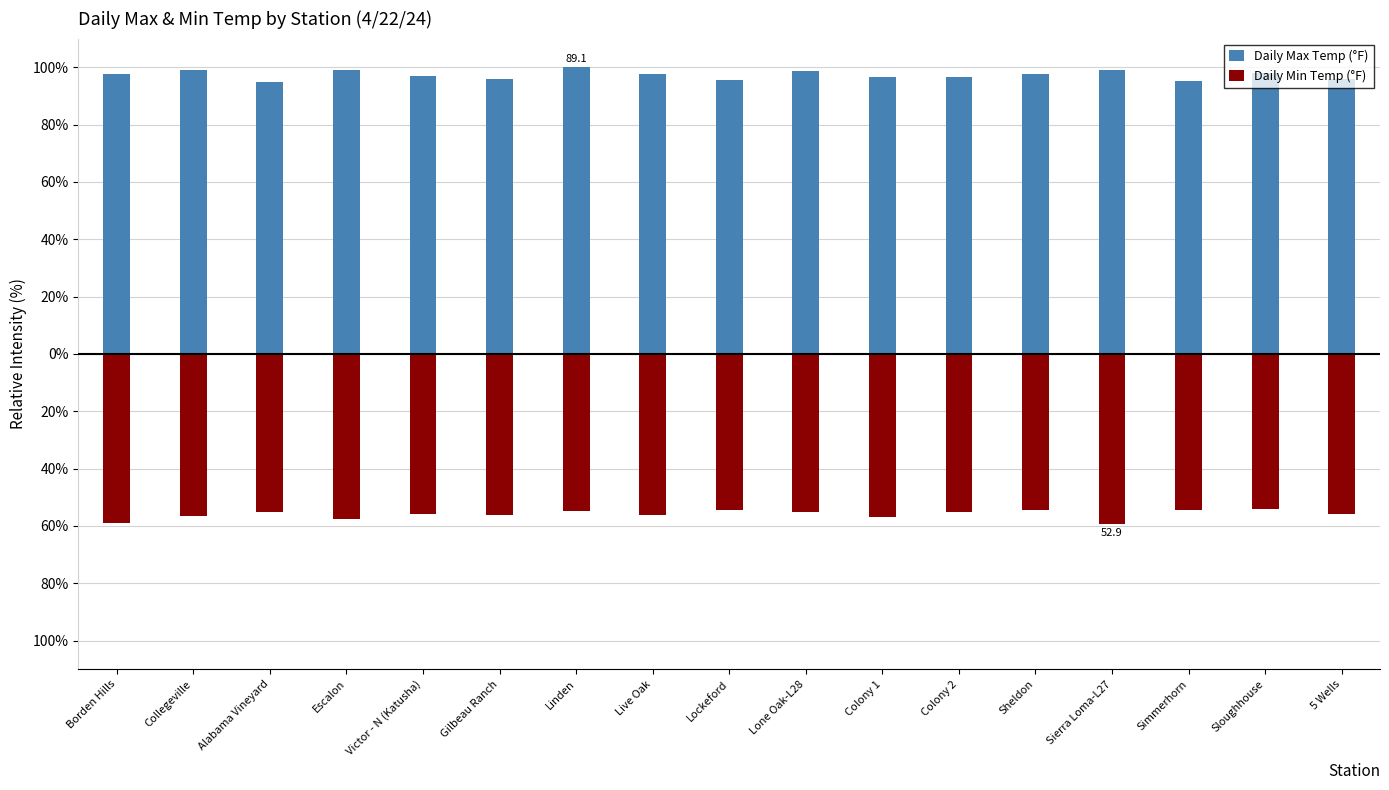

At which label is Daily Max Temp (°F) closest to 97?

Victor - N (Katusha)